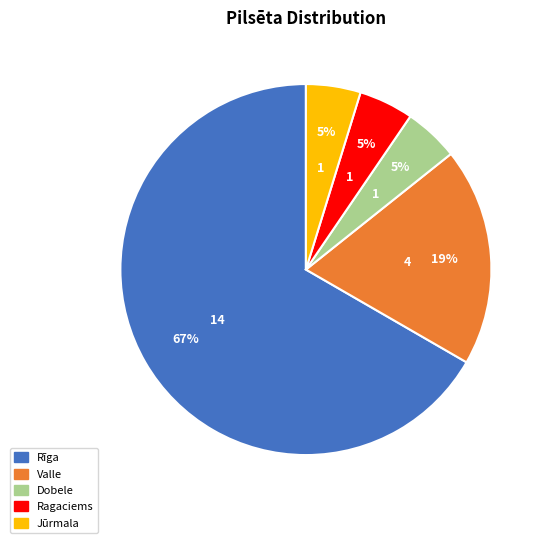

How many slices are in this pie chart?

5